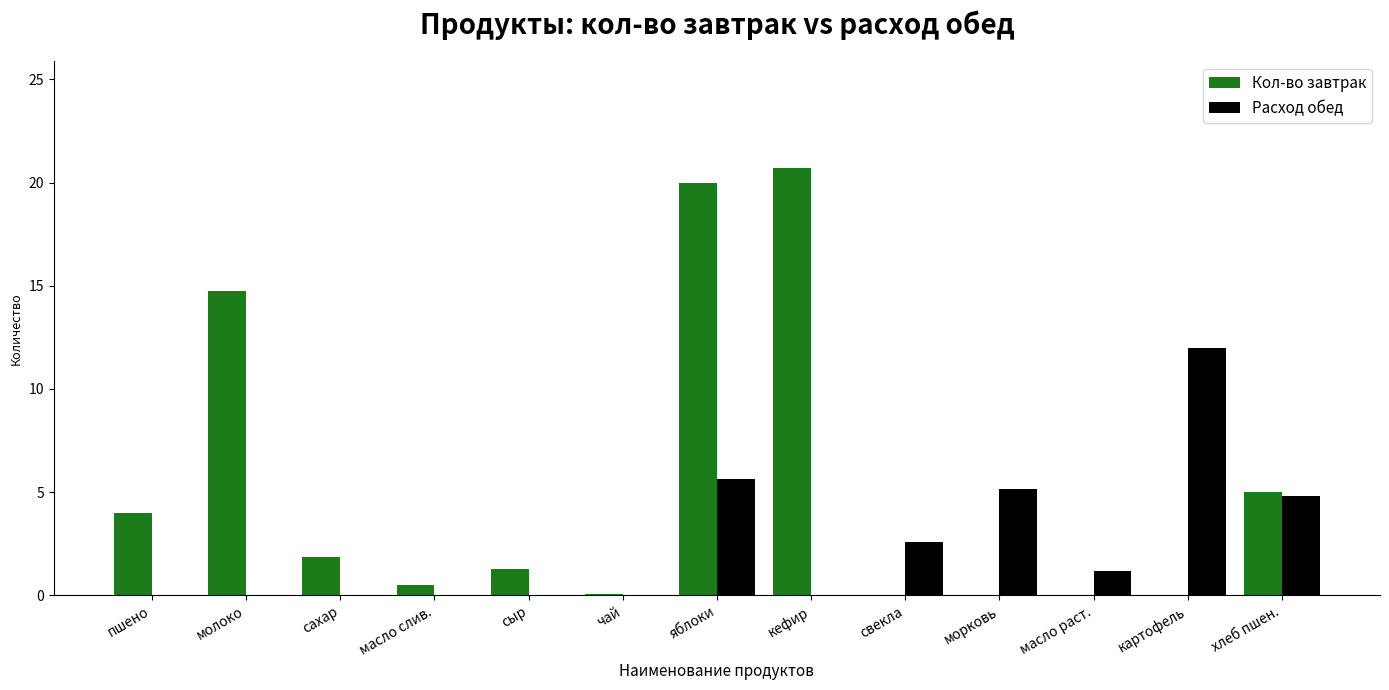

Where is Расход обед nearest to the value 6?

яблоки